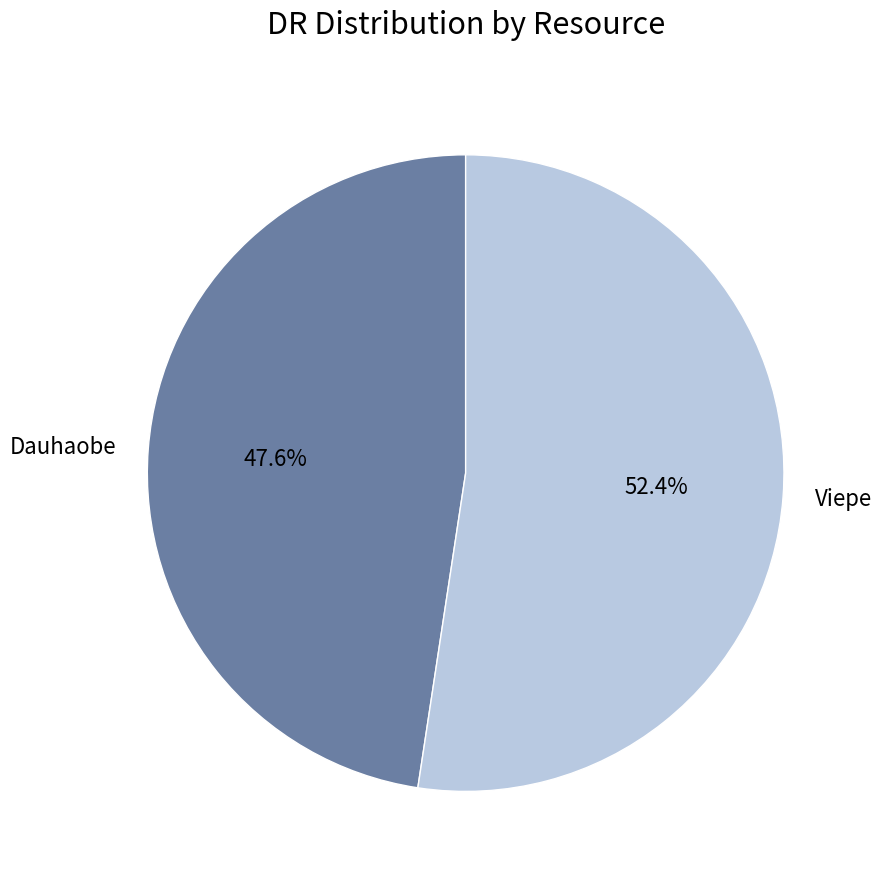

Between Dauhaobe and Viepe, which is larger?

Viepe